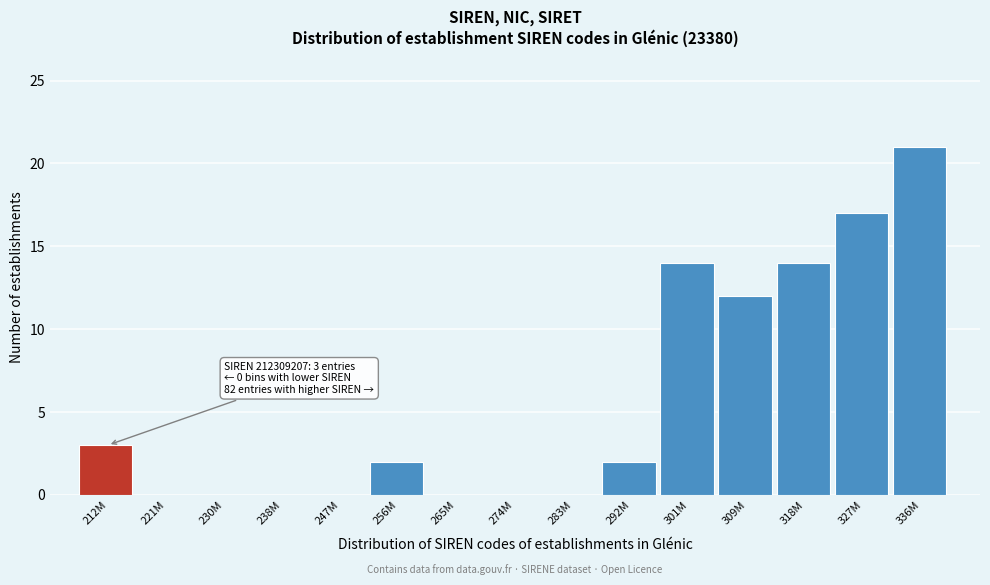

At which label is the value closest to 10?

309M